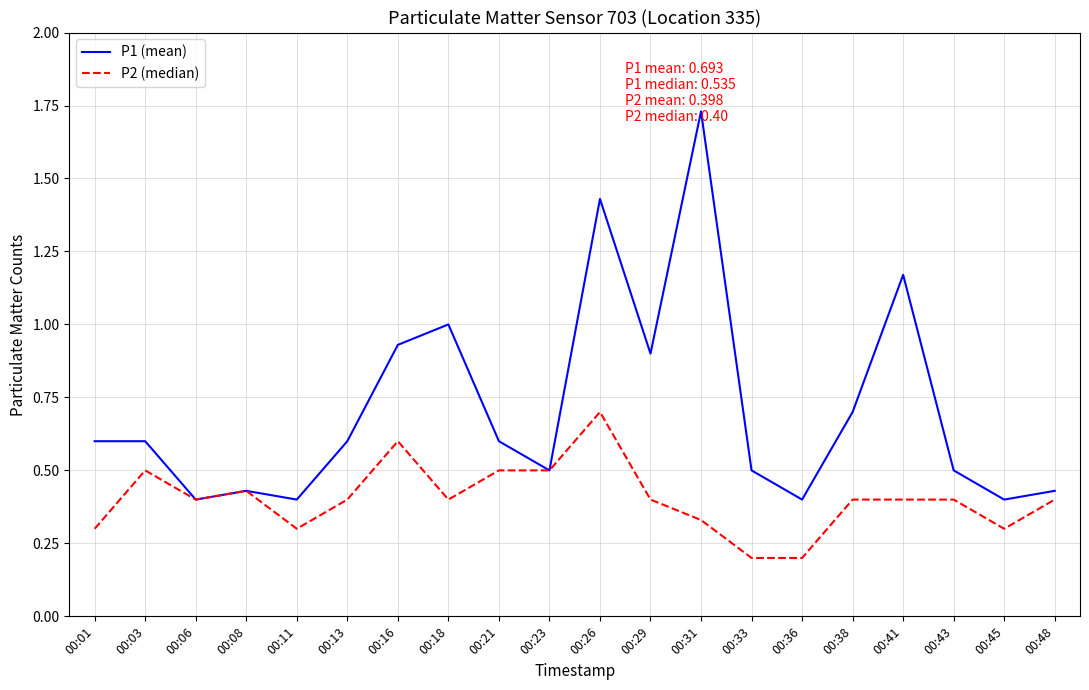

True or false: P1 (mean) has a value of 0.3 at 00:06.

False